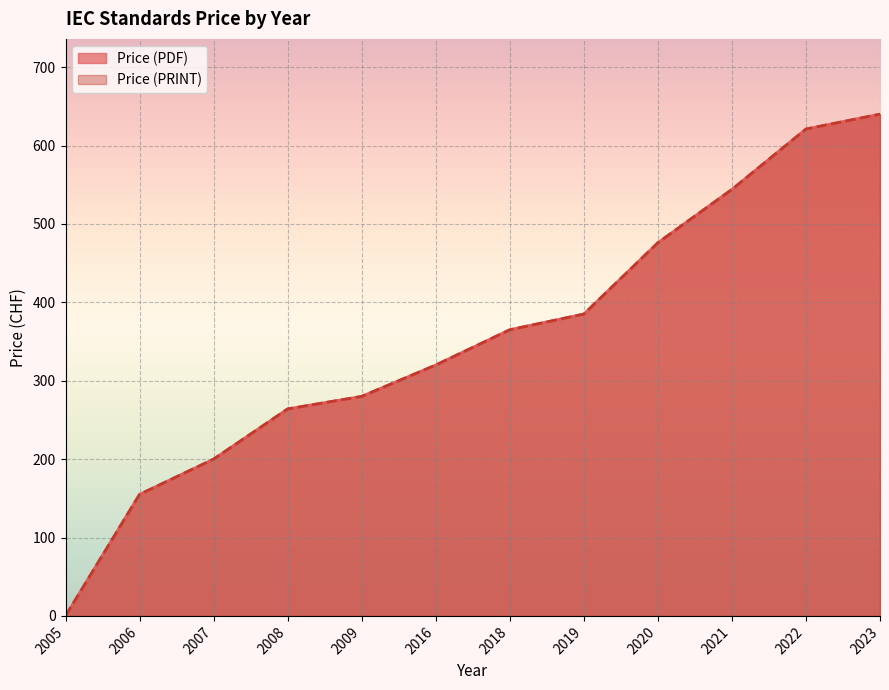

Which label corresponds to the smallest value in the chart?

2005